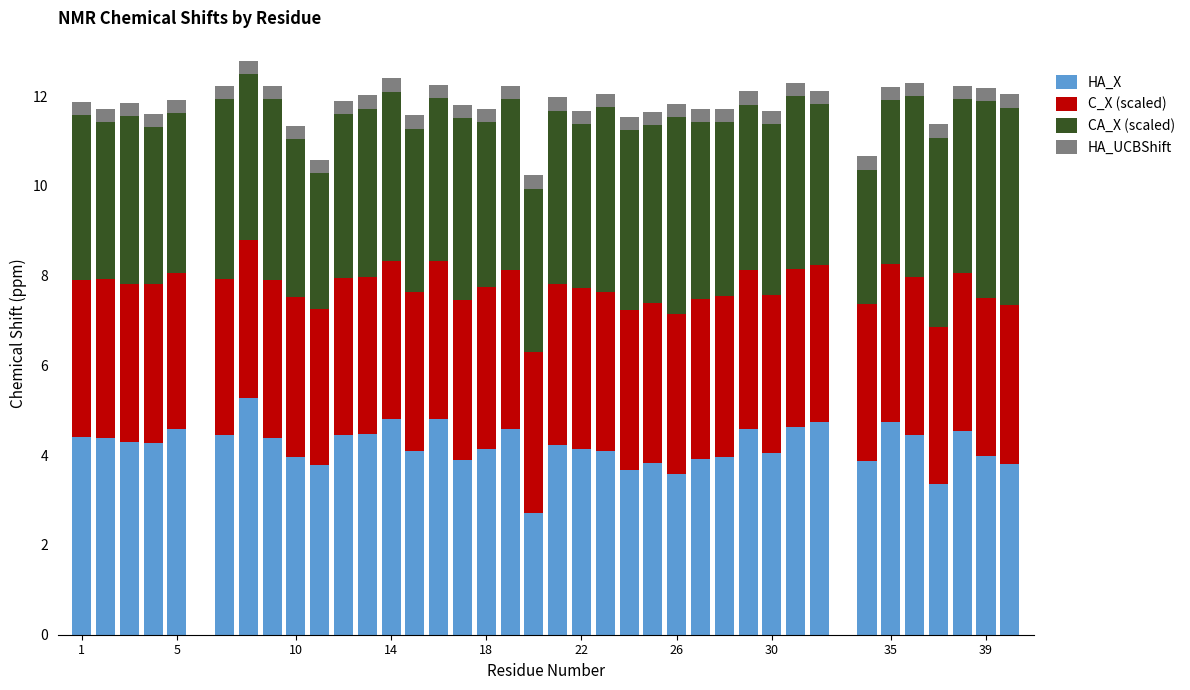

How many data points does each series have?

38